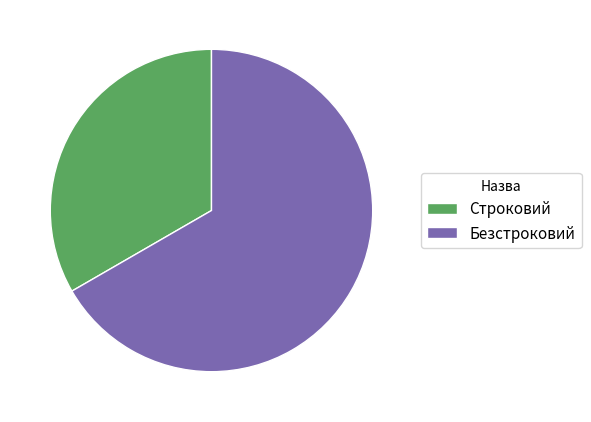

Count the number of slices in the pie.

2